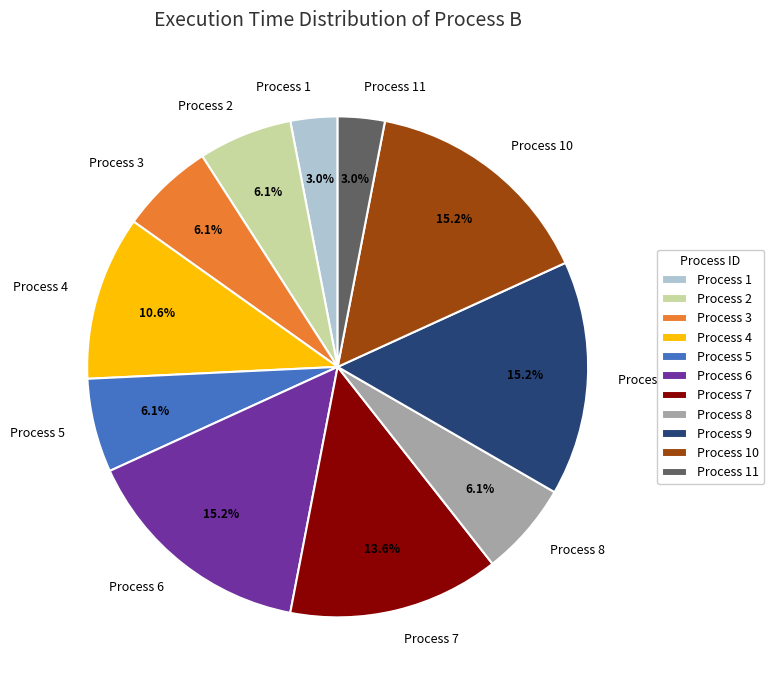

Is there a majority slice in this chart?

No